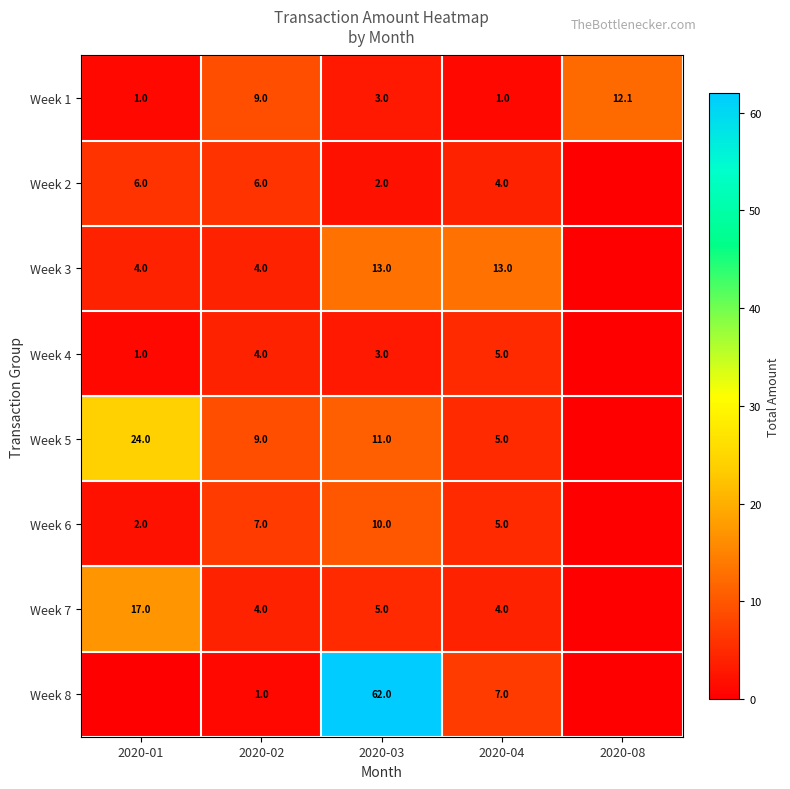

Is it true that Week 3 equals 4.0 at 2020-02?

True